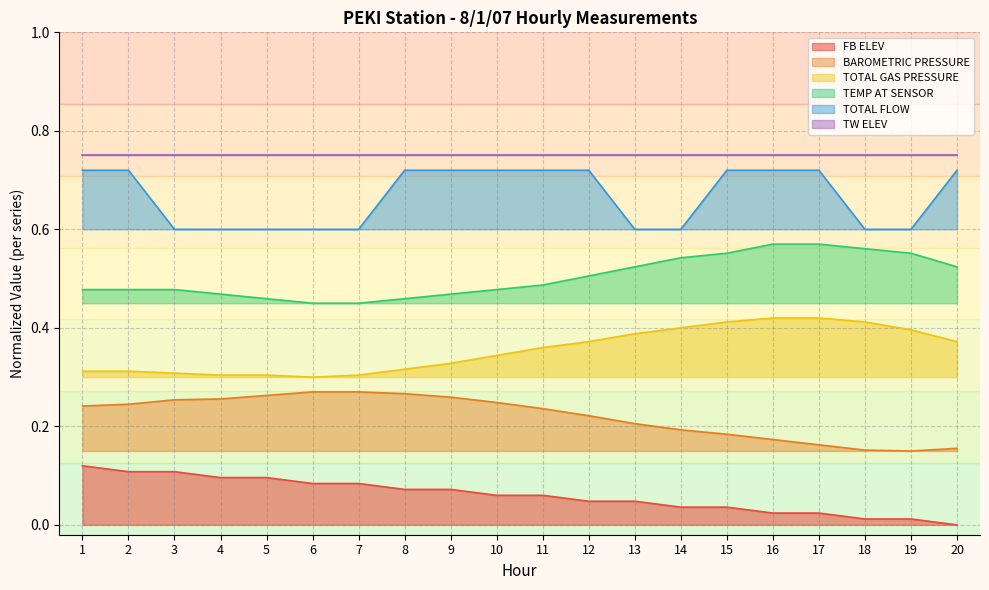

Read the TOTAL FLOW value at 18.

0.6